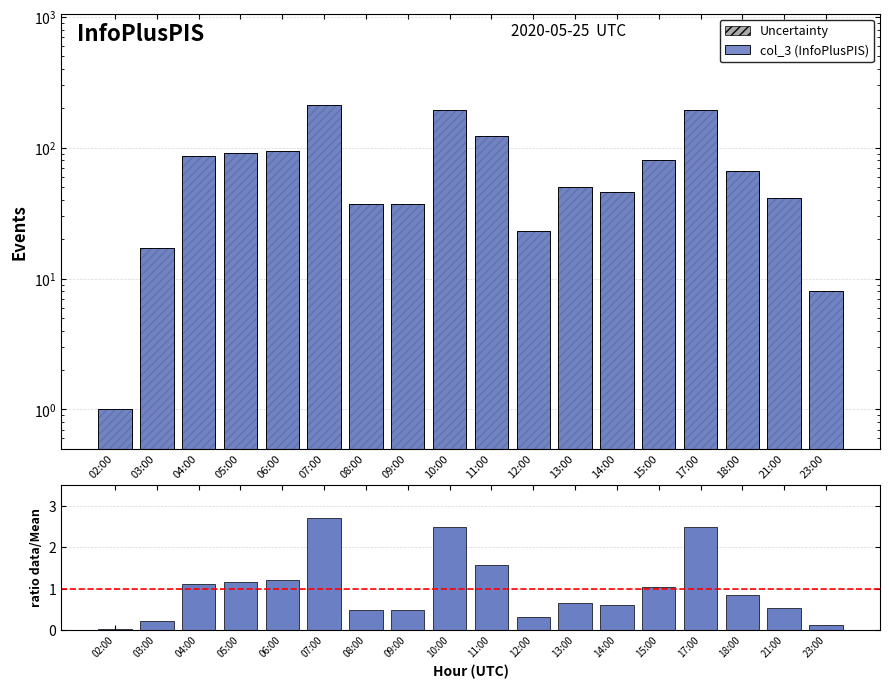

Count the number of data series in this chart.

3